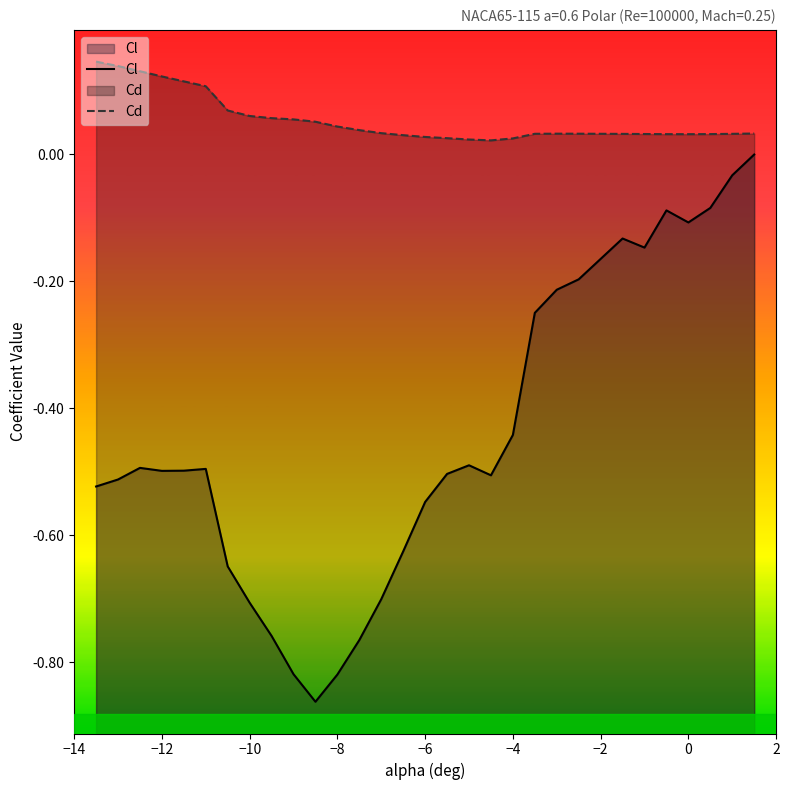

The Cd series shows 0.2 at −12. True or false?

False